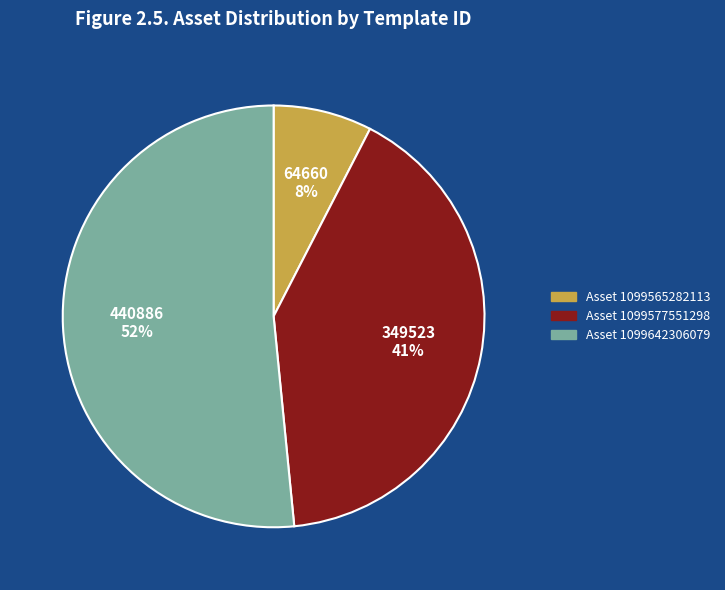

To the nearest percent, what is the average slice percentage?

33%